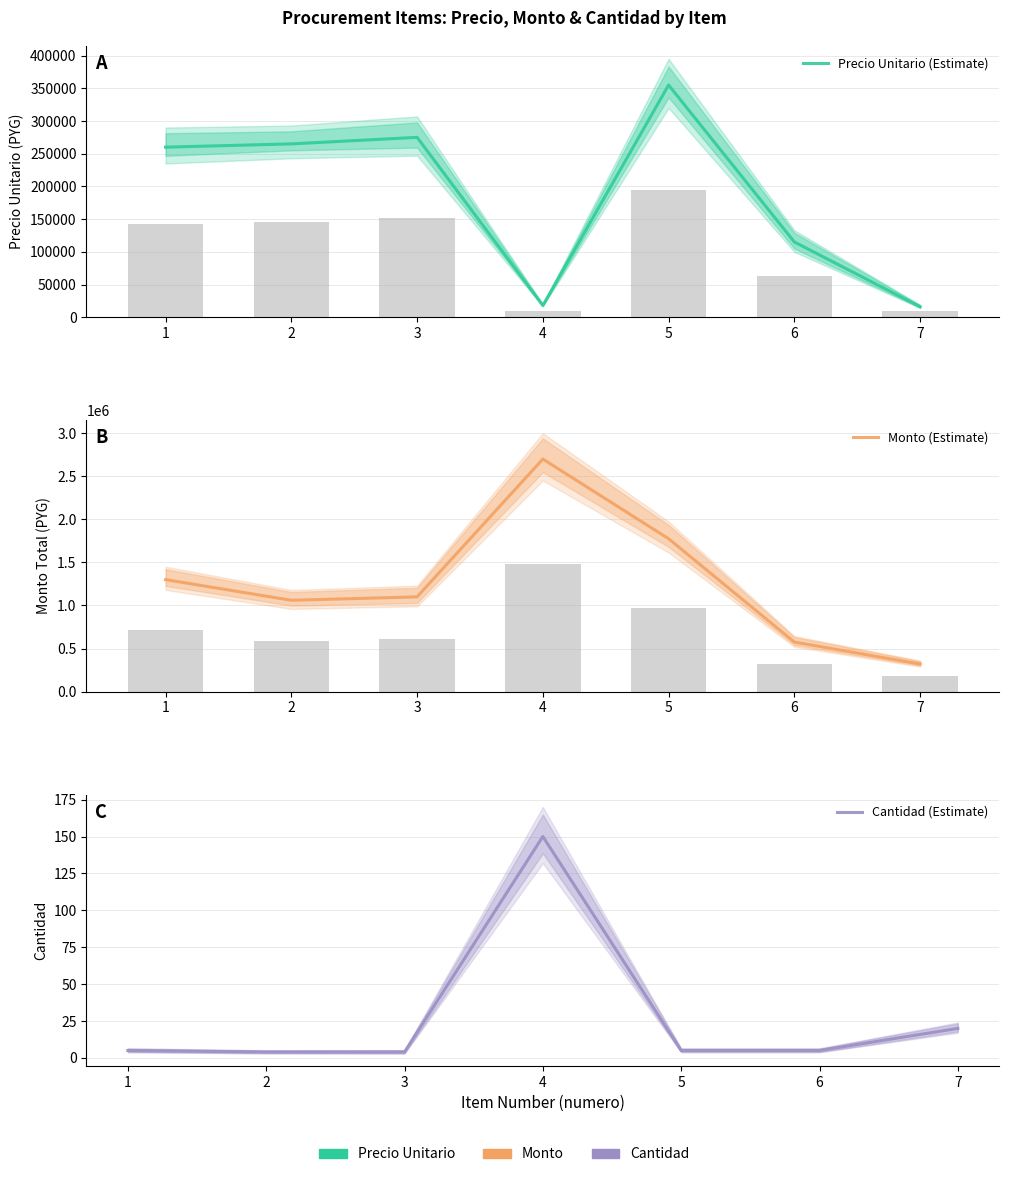

Which series changed the most between 5 and 7?

Monto (Estimate)